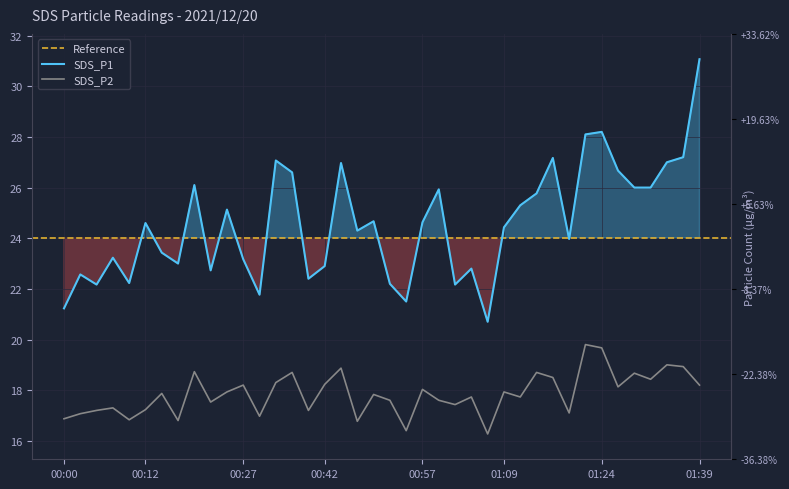

True or false: SDS_P2 and SDS_P1 cross at least once.

False